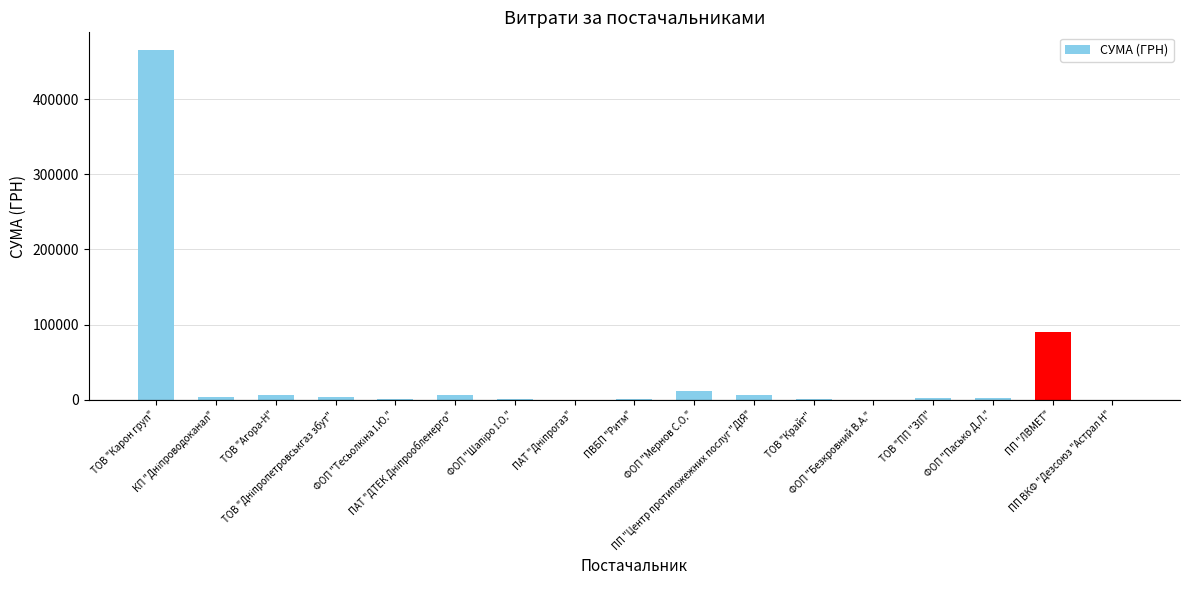

What is the greatest value displayed?

465662.5